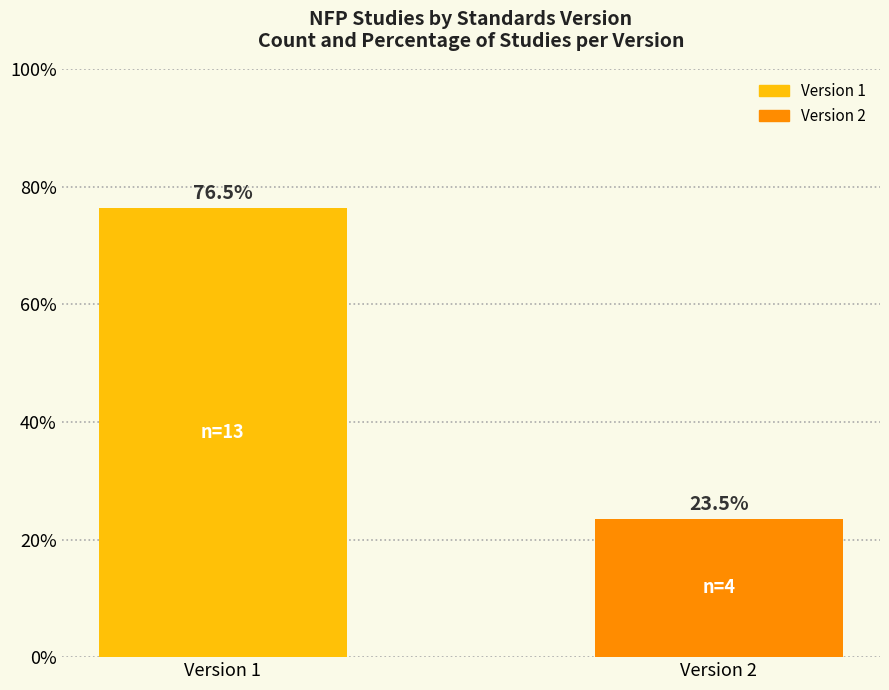

Which has a higher value, Version 1 or Version 2?

Version 1